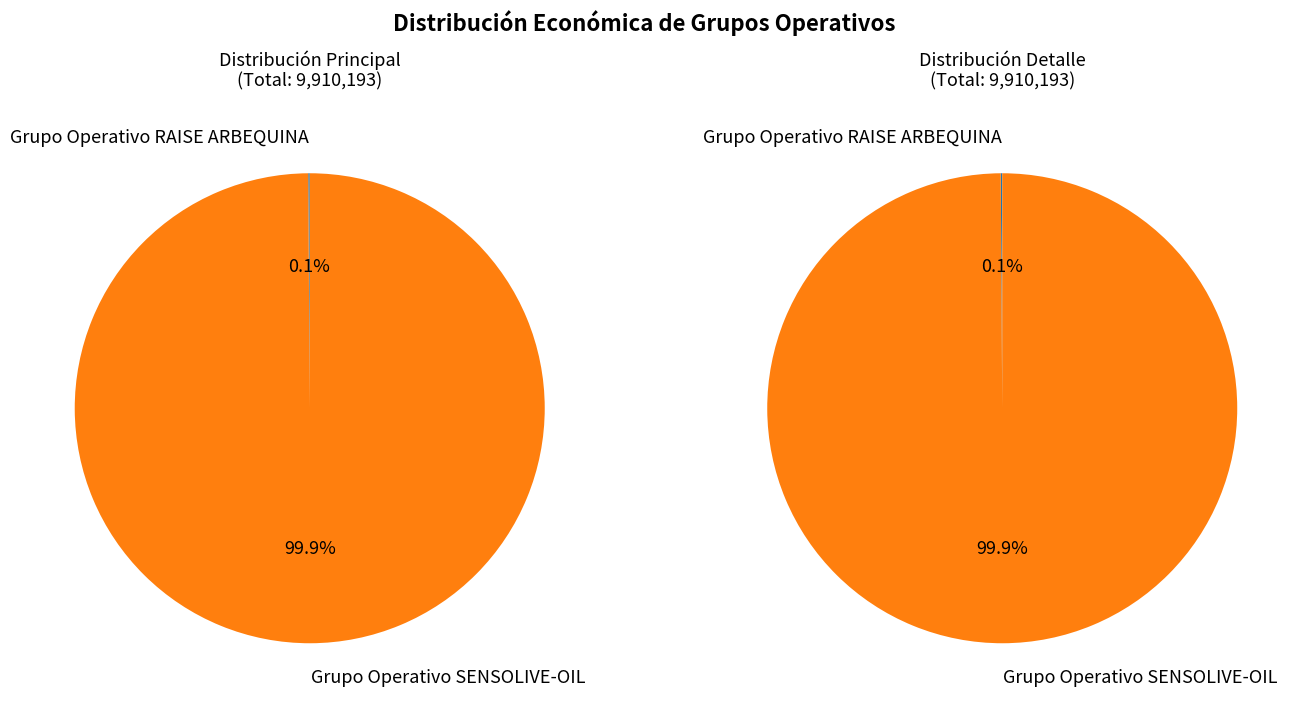

Do Grupo Operativo SENSOLIVE-OIL and Grupo Operativo RAISE ARBEQUINA together represent more than half of the pie?

Yes